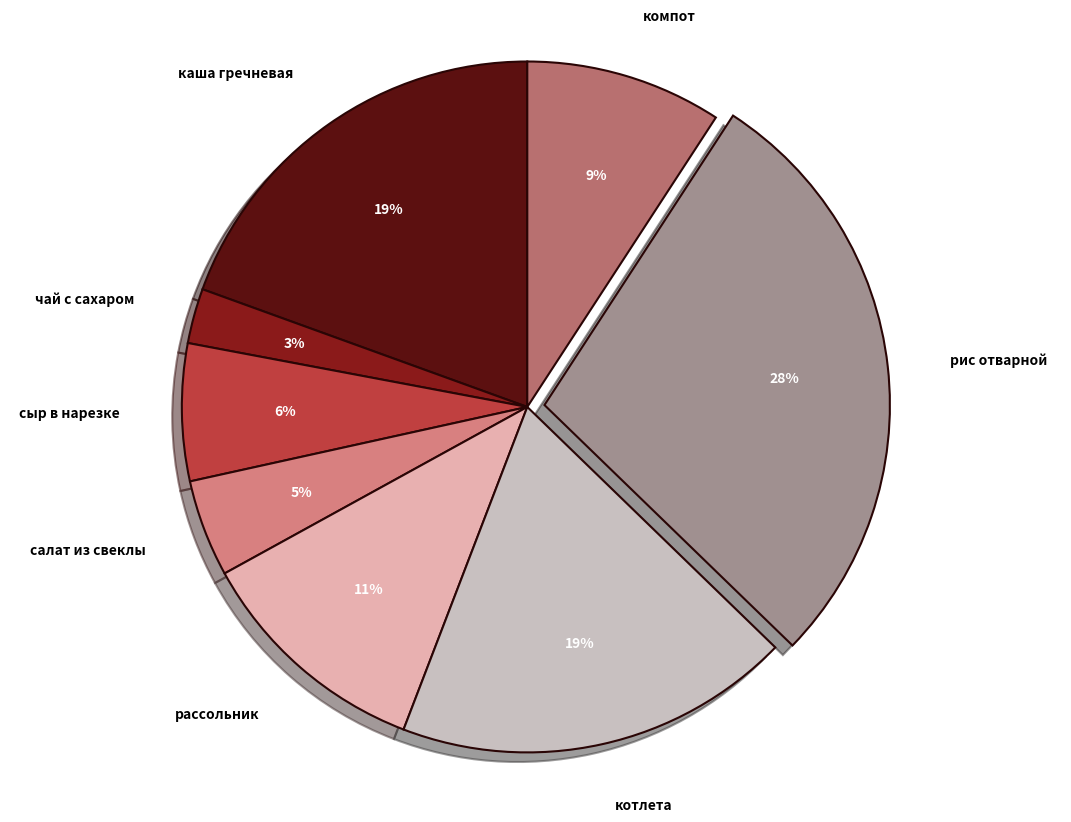

Do рассольник and котлета together represent more than half of the pie?

No